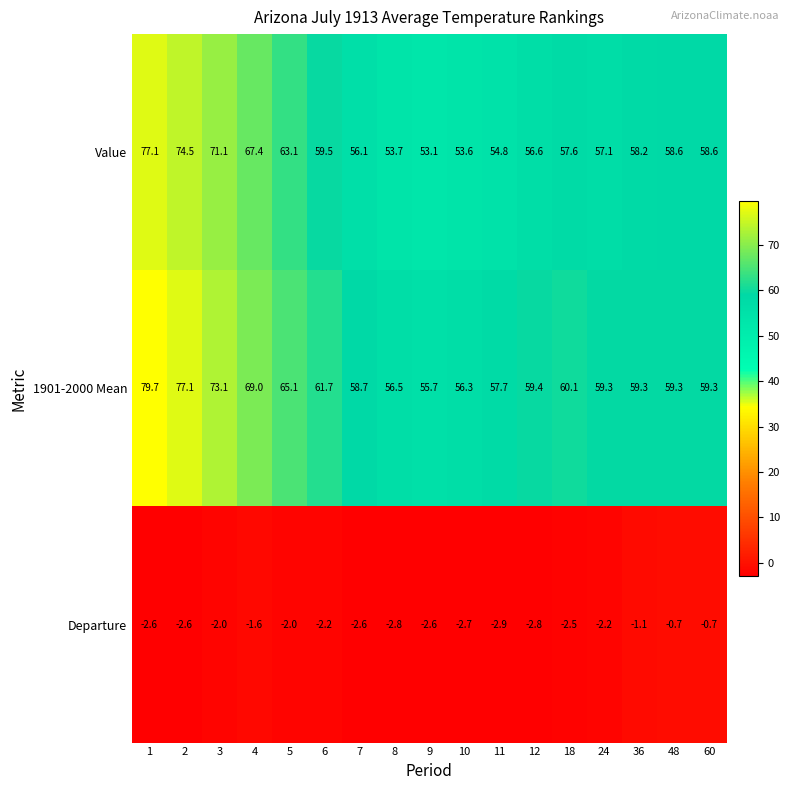

What is the sum of the Departure values at 3 and 8?

-4.8